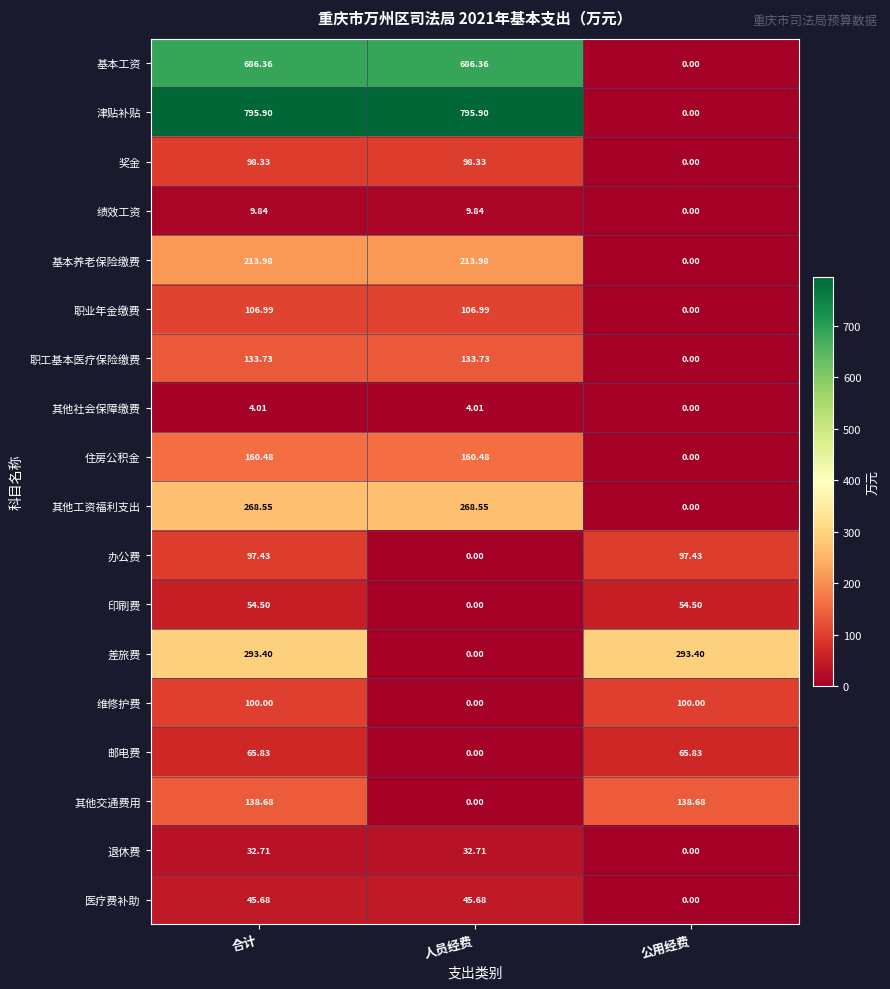

Between 人员经费 and 公用经费, which series saw the biggest shift?

津贴补贴